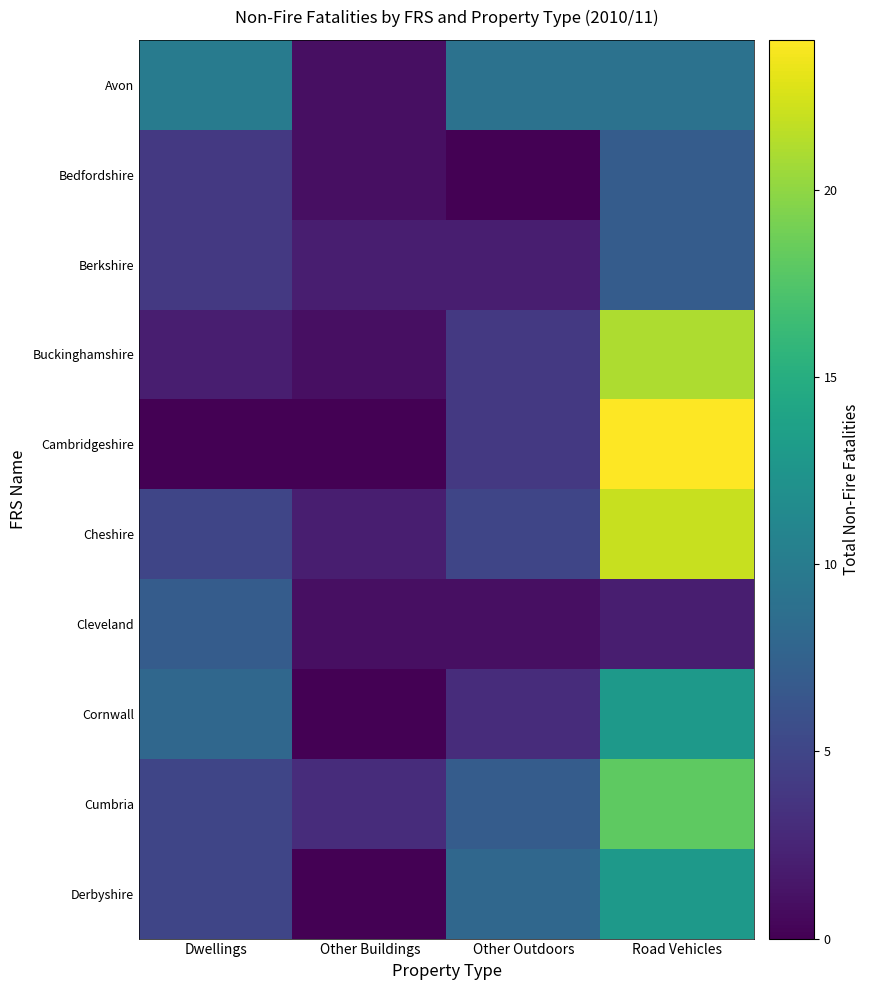

Which series has the widest spread of values?

Cambridgeshire